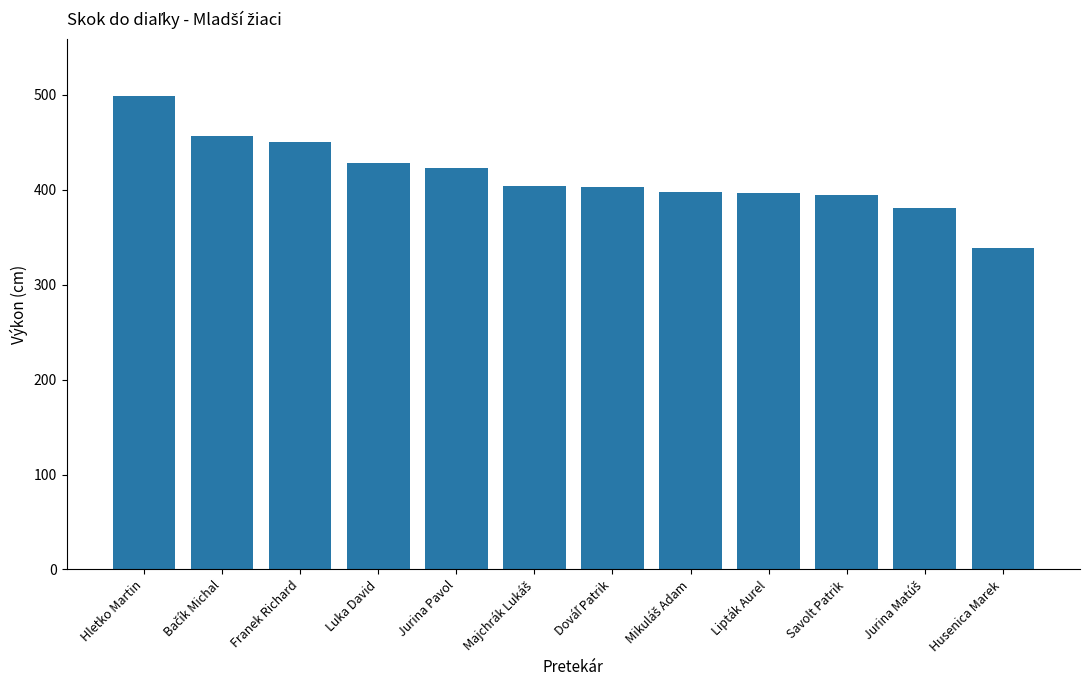

What is the label of the 8th bar from the right?

Jurina Pavol